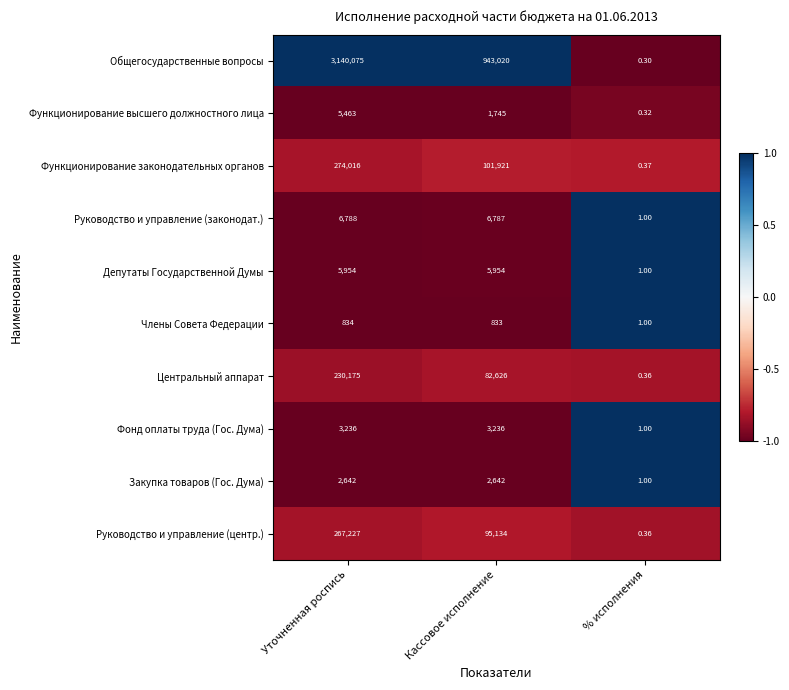

What is the difference between the highest and lowest values at Уточненная роспись?

3139241.0